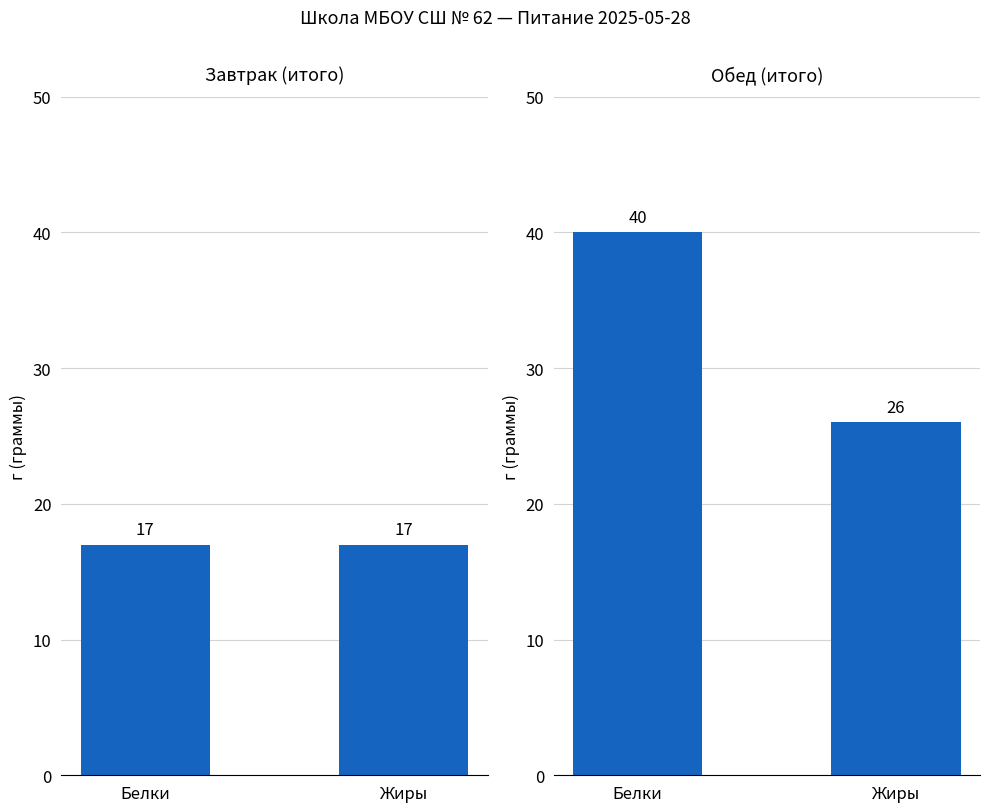

Reading left to right, what are all the values shown in this chart?

Завтрак (итого): Белки=17	Жиры=17
Обед (итого): Белки=40	Жиры=26